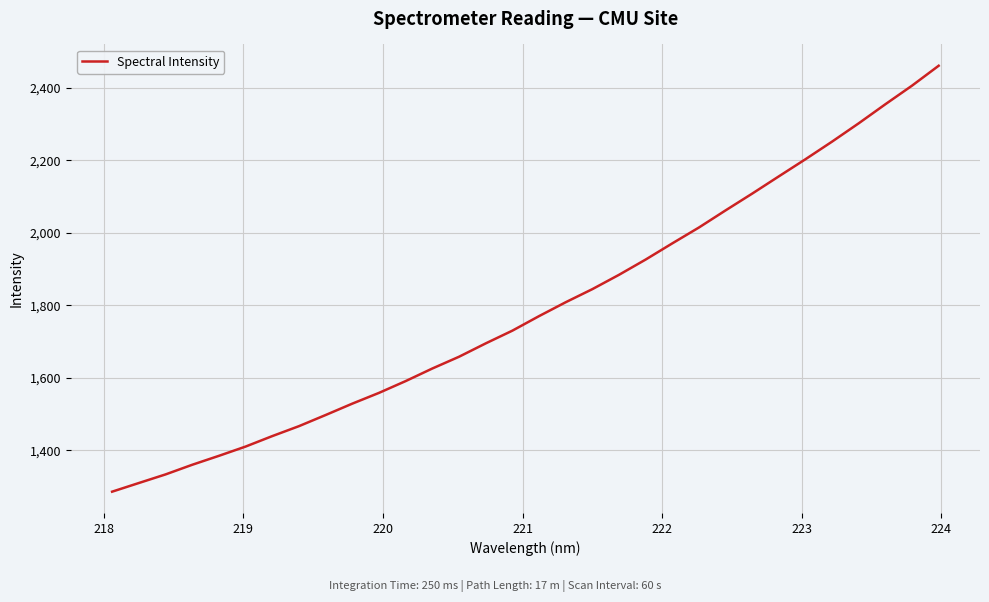

What is the difference between the second highest and second lowest values?

1097.1